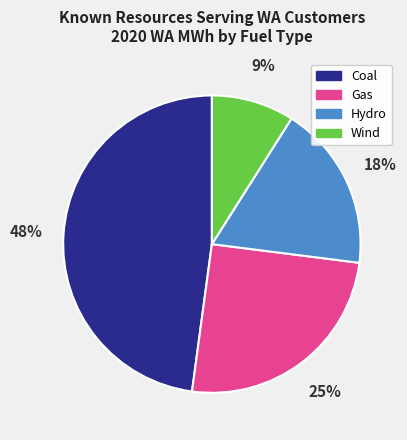

Is it true that Coal is 36% of the pie?

False